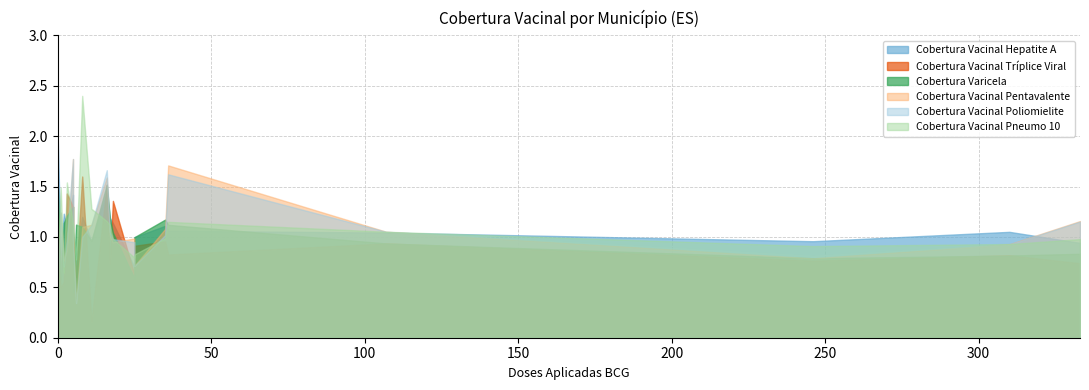

What is the difference between the second highest and minimum values in the Cobertura Vacinal Poliomielite series?

1.3